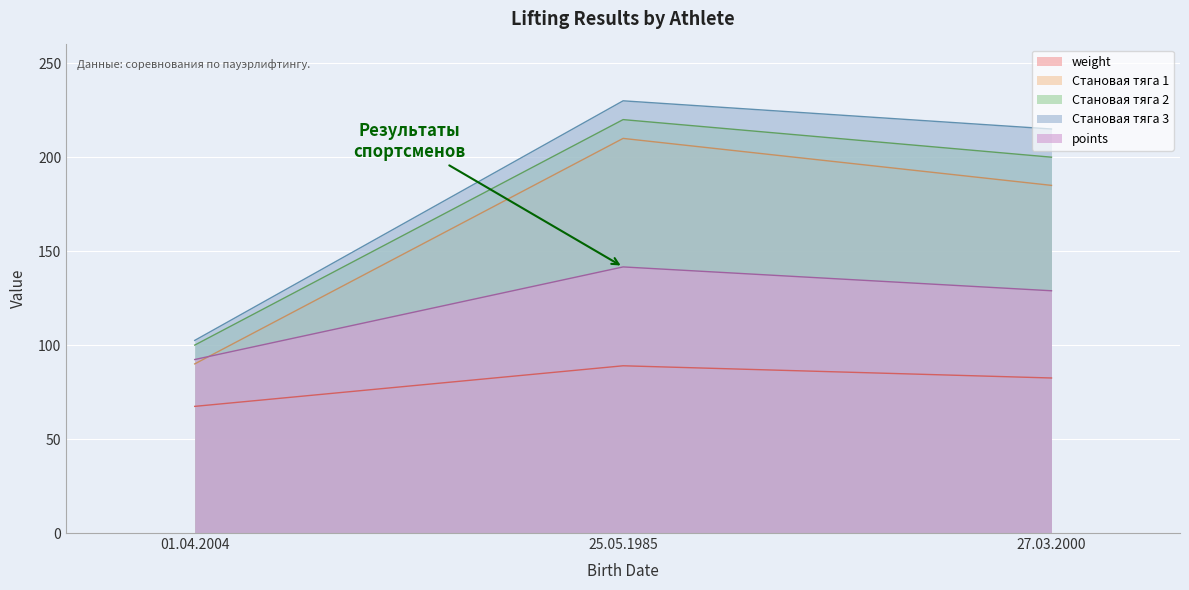

Does the chart display data point markers on the line(s)?

No